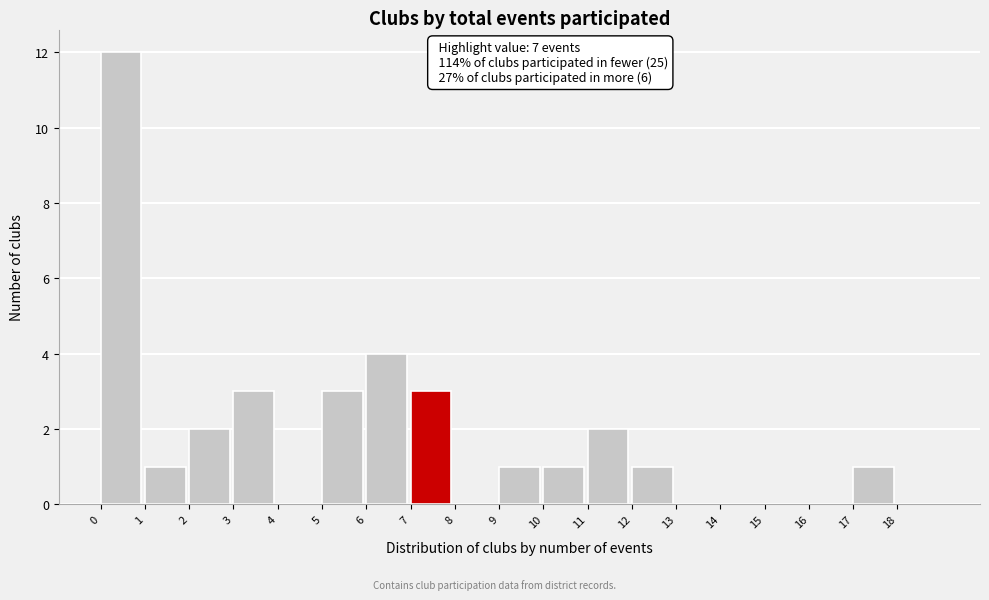

Which range on the x-axis has the tallest bar?

0 to 1